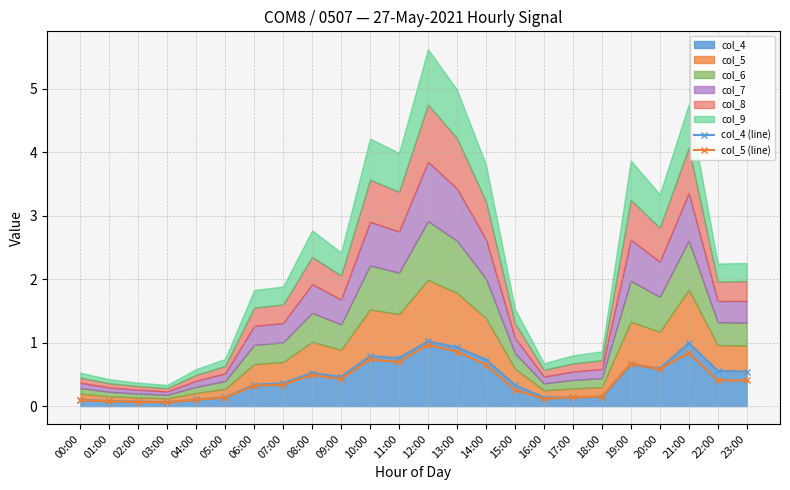

Count the number of categories in the chart.

24